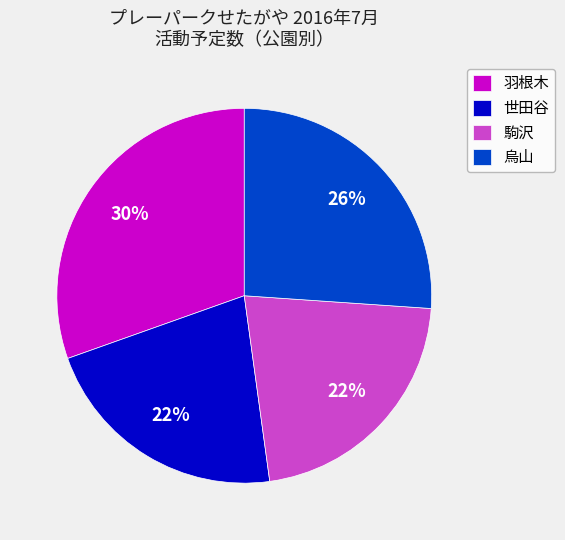

To the nearest percent, what is the difference between the 烏山 and 羽根木 slice percentages?

4%